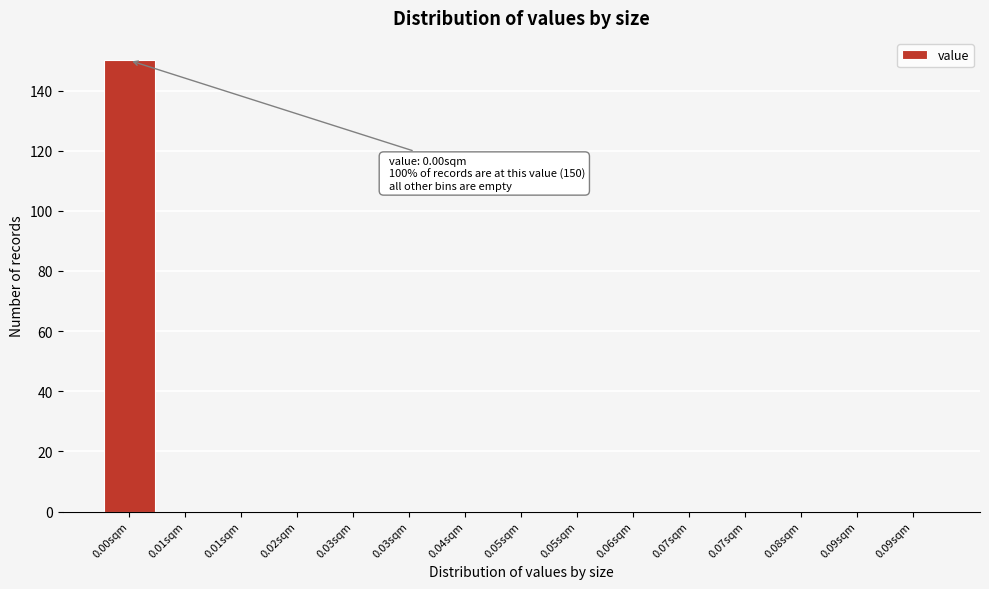

Count the number of categories in the chart.

15